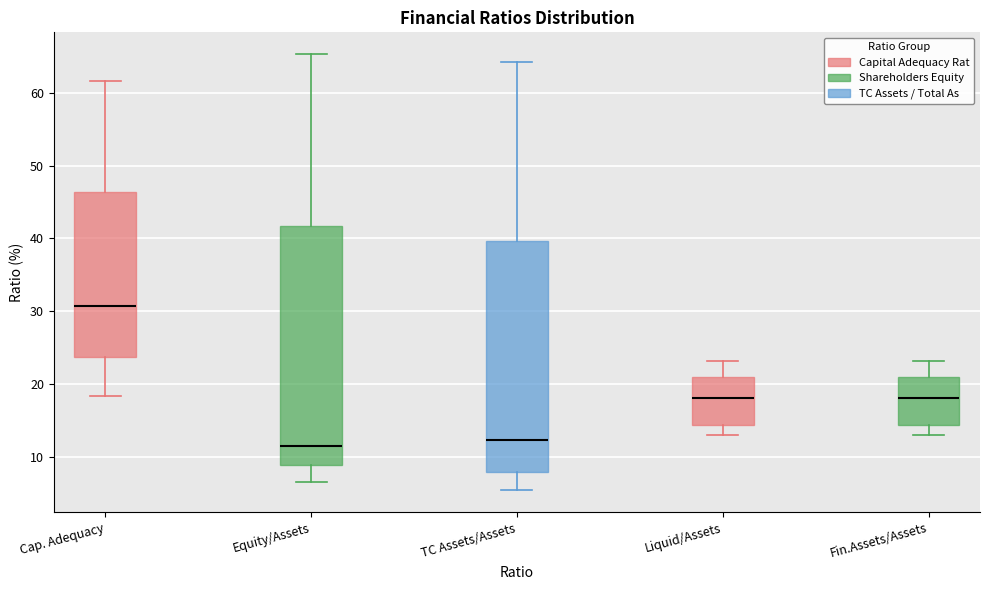

Where is the lower edge of the box for TC Assets/Assets on the y-axis? The values are not printed on the chart, so give them approximately, as read against the axis.

8